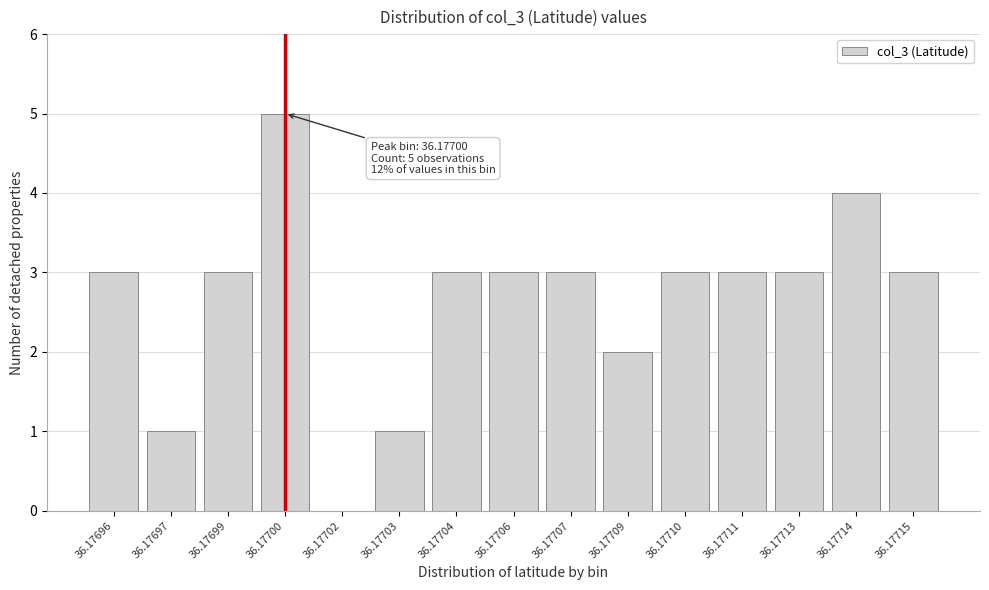

Reading left to right, extract all data points from this chart.

36.17696=3	36.17697=1	36.17699=3	36.17700=5	36.17702=0	36.17703=1	36.17704=3	36.17706=3	36.17707=3	36.17709=2	36.17710=3	36.17711=3	36.17713=3	36.17714=4	36.17715=3